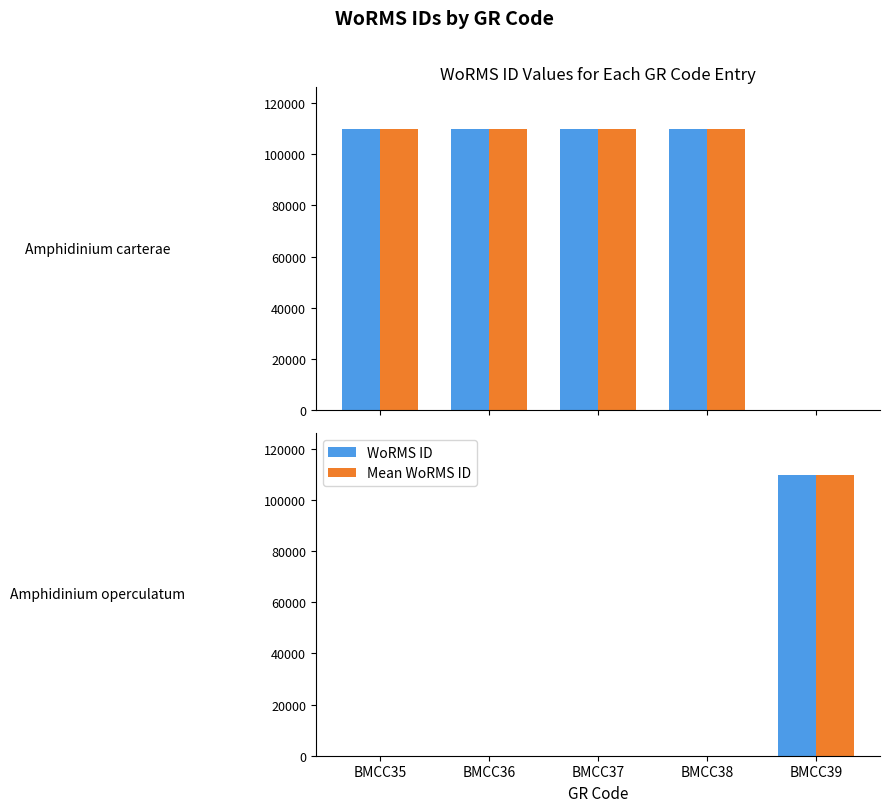

Between BMCC35 and BMCC36, which series saw the biggest shift?

WoRMS ID